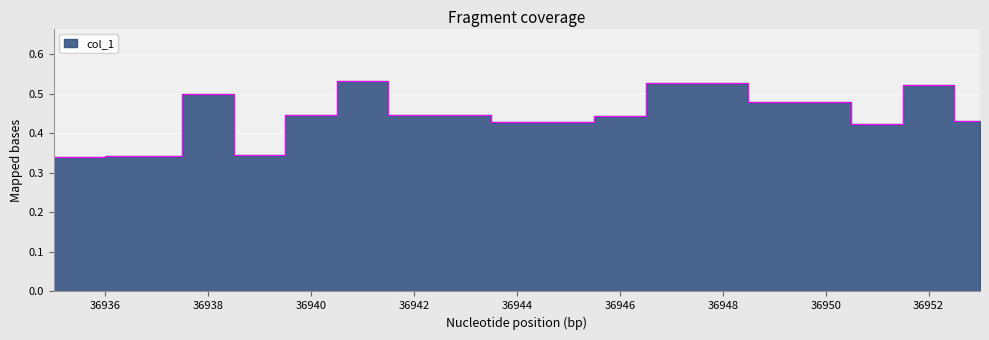

True or false: the data has more than 1 interior local peaks.

True